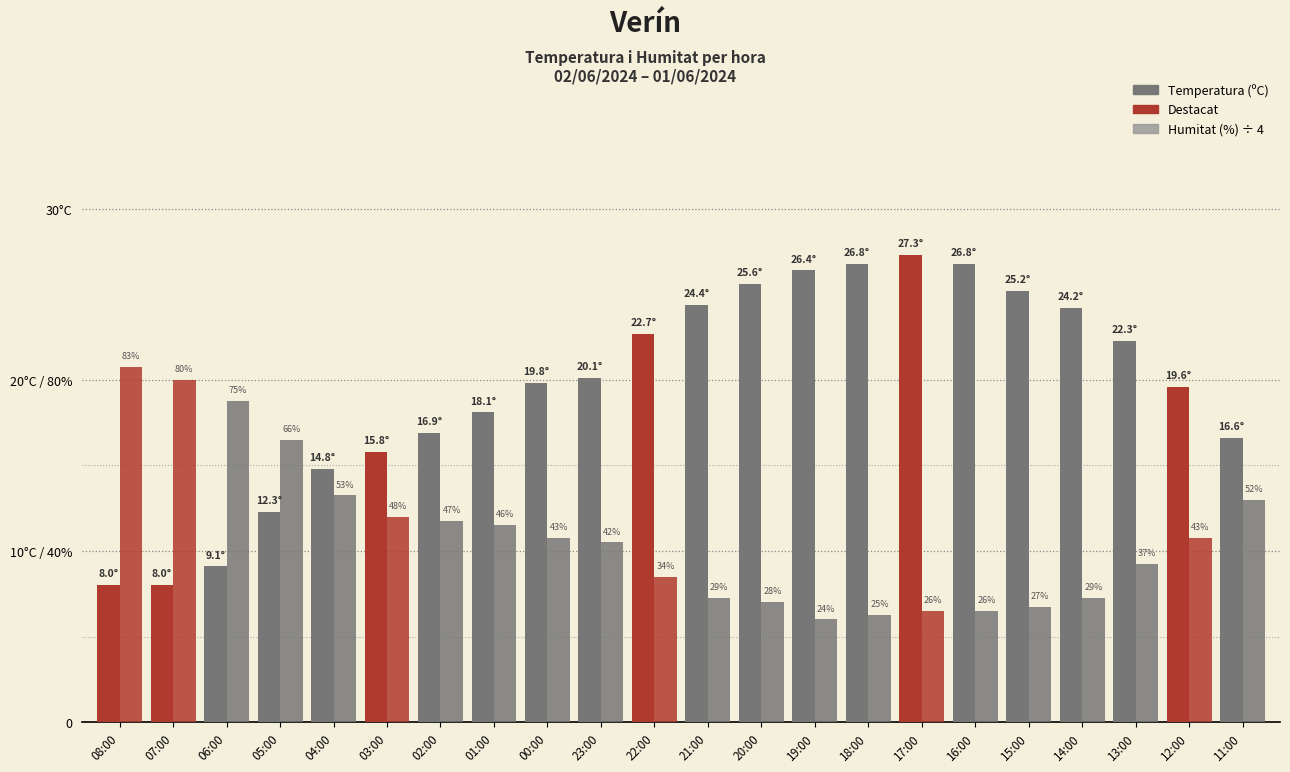

Does the chart contain any negative values?

No